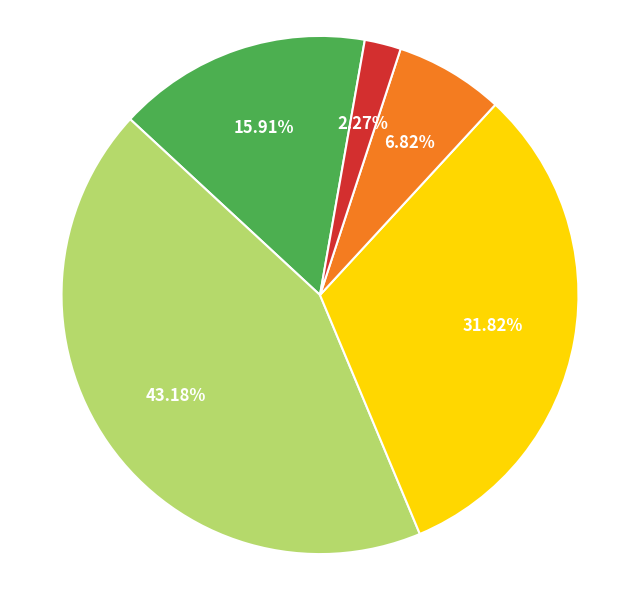

Does any single category account for the majority?

No